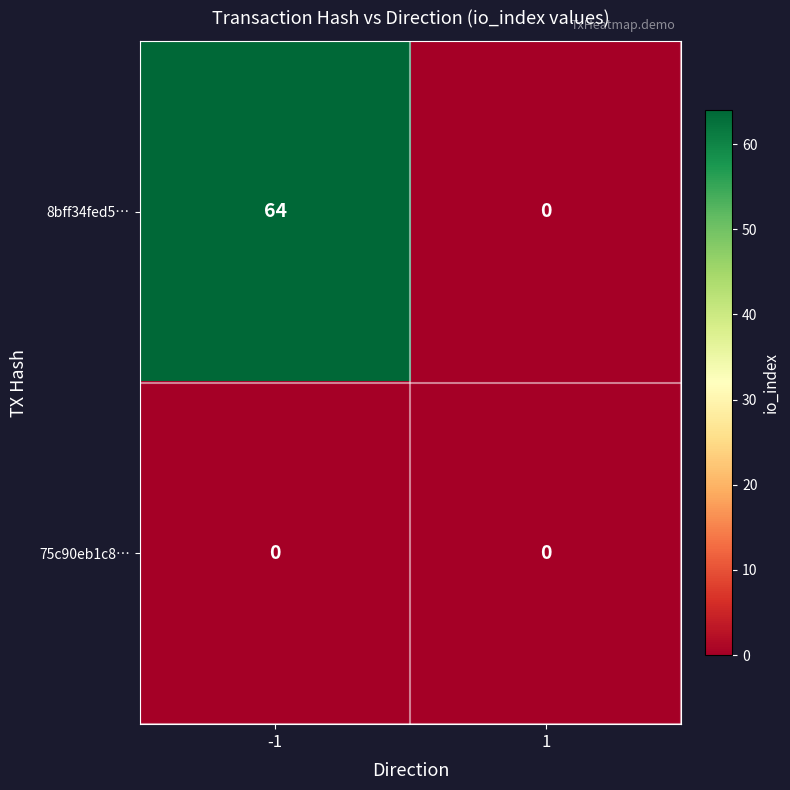

Rank the series by their maximum value, from highest to lowest.

8bff34fed5…, 75c90eb1c8…